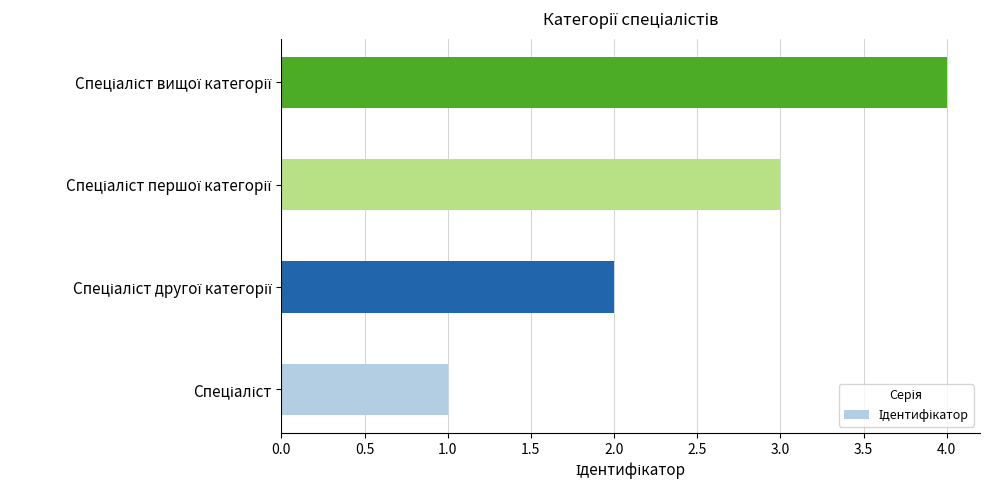

What is the difference between the maximum and minimum values?

3